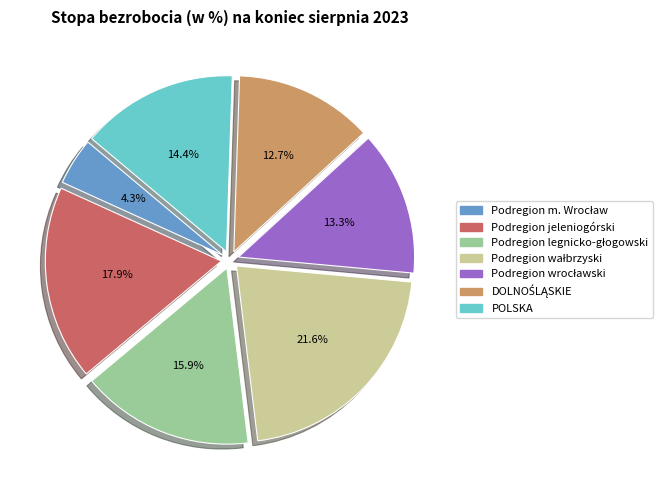

Is there any slice that represents more than half of the pie?

No